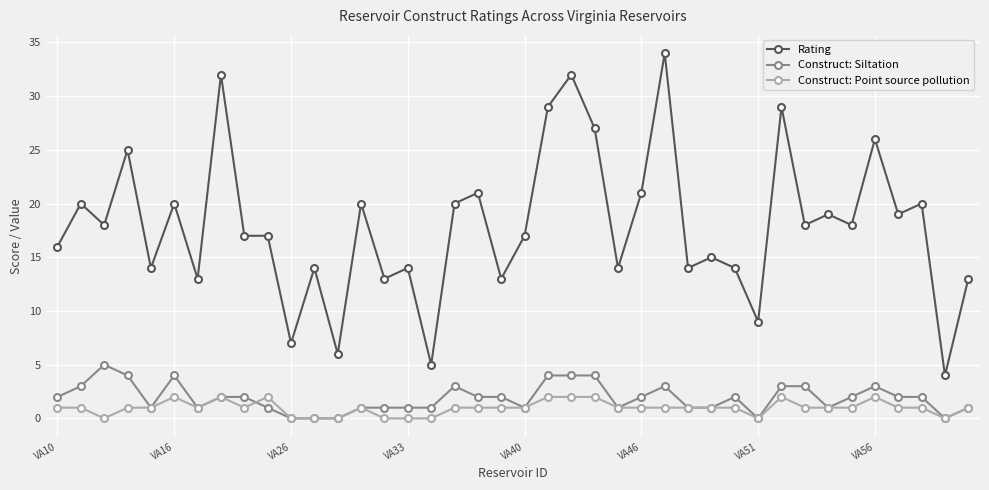

List the series in order of their peak value, lowest first.

Construct: Point source pollution, Construct: Siltation, Rating